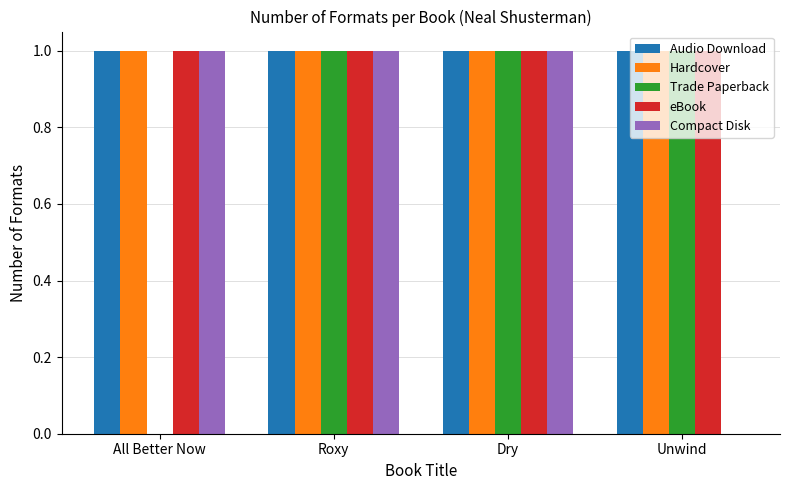

Reading left to right, what are all the values shown in this chart?

Audio Download: All Better Now=1	Roxy=1	Dry=1	Unwind=1
Hardcover: All Better Now=1	Roxy=1	Dry=1	Unwind=1
Trade Paperback: All Better Now=0	Roxy=1	Dry=1	Unwind=1
eBook: All Better Now=1	Roxy=1	Dry=1	Unwind=1
Compact Disk: All Better Now=1	Roxy=1	Dry=1	Unwind=0